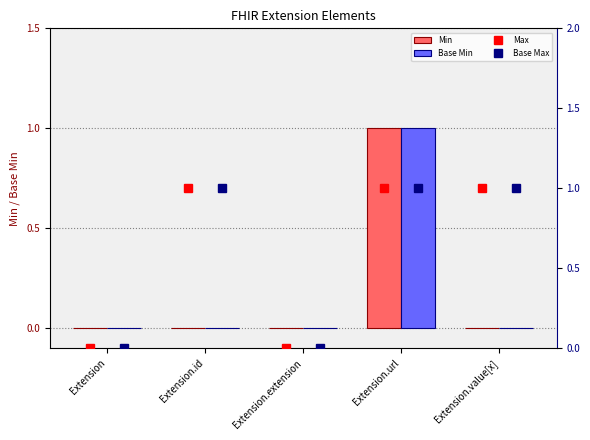

The Min series shows 1 at Extension. True or false?

False